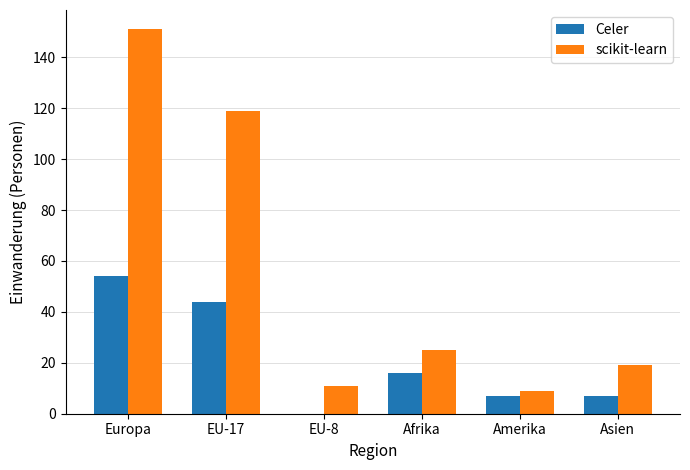

What is the sum of the Celer values at Europa and Amerika?

61